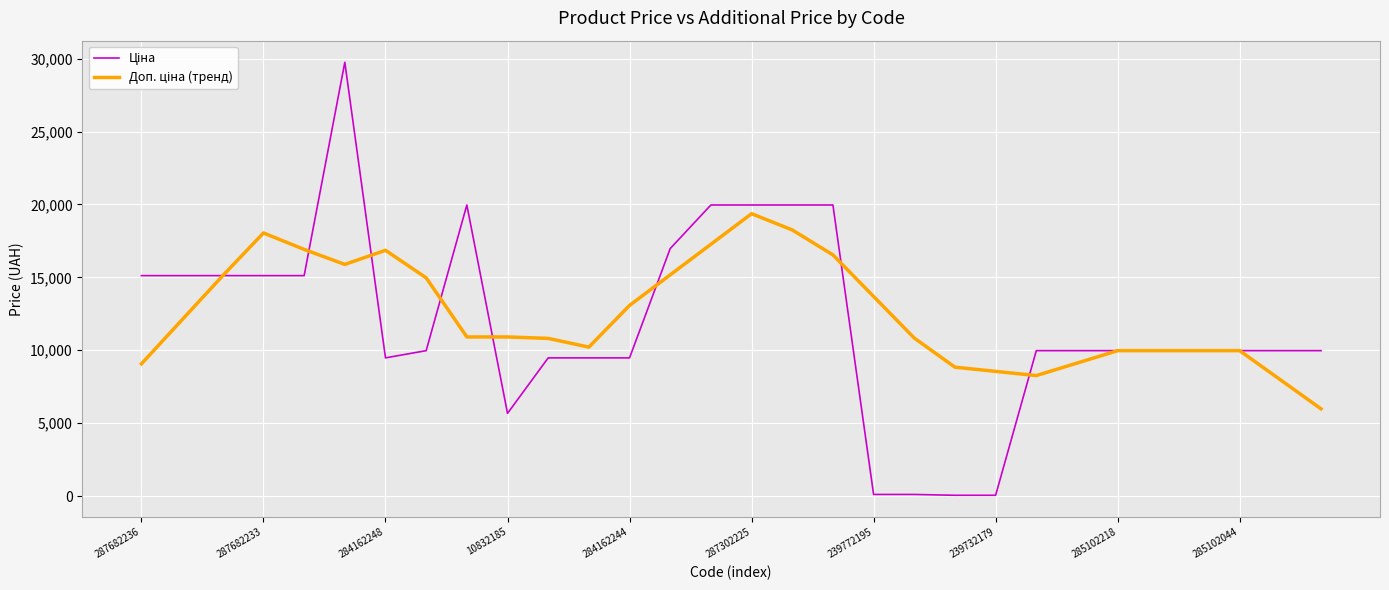

What is the value of the Доп. ціна (тренд) point at the 5th from the left?

16917.5